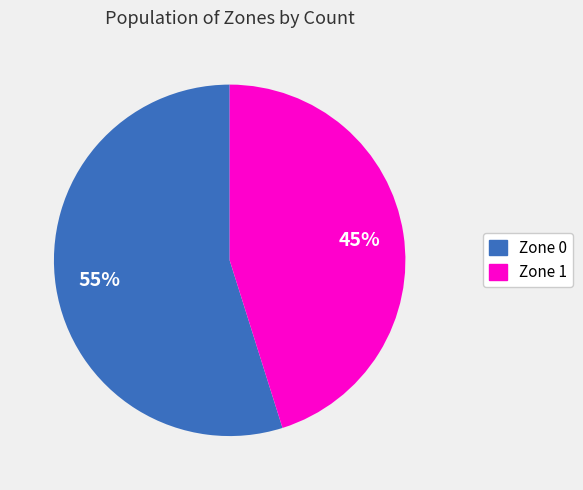

Between Zone 1 and Zone 0, which is larger?

Zone 0